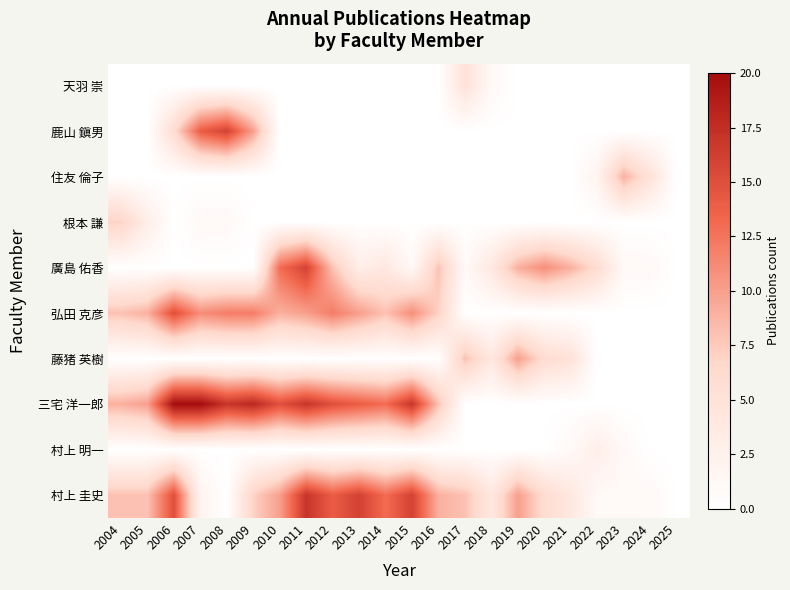

Reading left to right, transcribe all the data shown in this chart.

天羽 崇: 2004=0	2005=0	2006=0	2007=0	2008=0	2009=0	2010=0	2011=0	2012=0	2013=0	2014=0	2015=0	2016=0	2017=5	2018=1	2019=0	2020=0	2021=0	2022=0	2023=0	2024=0	2025=0
鹿山 鎭男: 2004=0	2005=0	2006=6	2007=14	2008=16	2009=10	2010=0	2011=0	2012=0	2013=0	2014=0	2015=0	2016=0	2017=0	2018=0	2019=0	2020=0	2021=0	2022=0	2023=0	2024=0	2025=0
住友 倫子: 2004=0	2005=0	2006=0	2007=0	2008=0	2009=0	2010=0	2011=0	2012=0	2013=0	2014=0	2015=0	2016=0	2017=0	2018=0	2019=0	2020=0	2021=0	2022=2	2023=9	2024=5	2025=0
根本 謙: 2004=7	2005=3	2006=0	2007=1	2008=1	2009=0	2010=0	2011=0	2012=0	2013=0	2014=0	2015=0	2016=0	2017=0	2018=0	2019=0	2020=0	2021=0	2022=0	2023=0	2024=0	2025=0
廣島 佑香: 2004=0	2005=0	2006=0	2007=0	2008=0	2009=0	2010=13	2011=16	2012=8	2013=3	2014=4	2015=1	2016=8	2017=1	2018=4	2019=9	2020=11	2021=9	2022=6	2023=1	2024=1	2025=0
弘田 克彦: 2004=8	2005=9	2006=15	2007=11	2008=12	2009=12	2010=9	2011=10	2012=12	2013=10	2014=8	2015=11	2016=7	2017=0	2018=0	2019=0	2020=0	2021=0	2022=0	2023=0	2024=0	2025=0
藤猪 英樹: 2004=0	2005=0	2006=0	2007=0	2008=0	2009=0	2010=0	2011=0	2012=0	2013=0	2014=0	2015=0	2016=0	2017=8	2018=4	2019=10	2020=6	2021=5	2022=0	2023=0	2024=0	2025=0
三宅 洋一郎: 2004=9	2005=10	2006=20	2007=20	2008=17	2009=18	2010=15	2011=17	2012=15	2013=14	2014=13	2015=17	2016=8	2017=0	2018=0	2019=0	2020=0	2021=0	2022=0	2023=0	2024=0	2025=0
村上 明一: 2004=0	2005=0	2006=0	2007=0	2008=0	2009=0	2010=0	2011=0	2012=0	2013=0	2014=0	2015=0	2016=0	2017=0	2018=0	2019=0	2020=0	2021=1	2022=3	2023=1	2024=0	2025=0
村上 圭史: 2004=8	2005=8	2006=15	2007=2	2008=0	2009=7	2010=10	2011=17	2012=14	2013=16	2014=13	2015=16	2016=9	2017=8	2018=4	2019=10	2020=6	2021=4	2022=1	2023=1	2024=1	2025=0